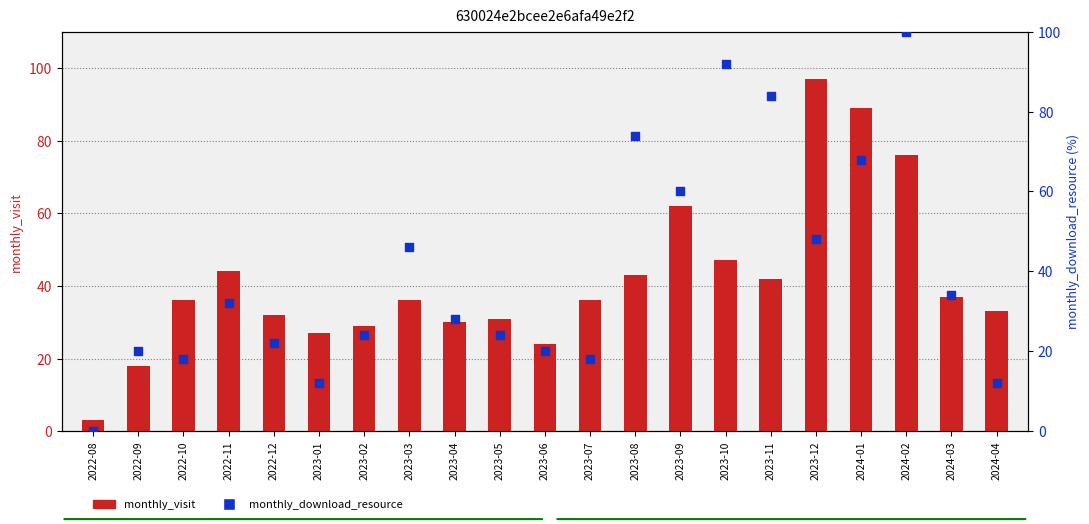

What are all the series names shown in the legend?

monthly_visit, monthly_download_resource